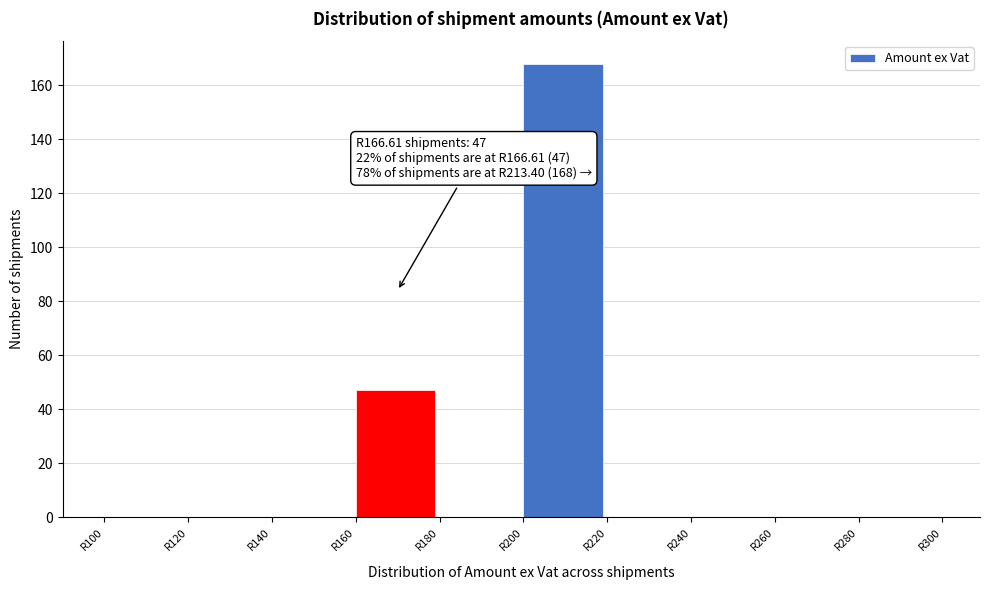

Over which range of the x-axis is the bar tallest?

200 to 220